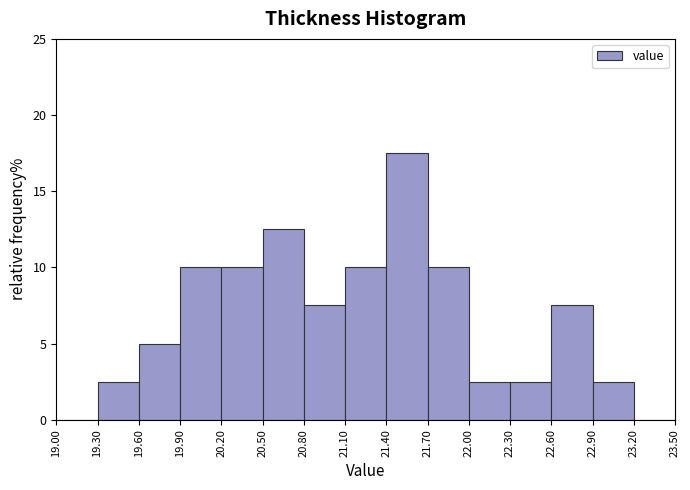

What is the height of the bar covering 21.40 to 21.70 on the x-axis? The values are not printed on the chart, so give them approximately, as read against the axis.

17.5